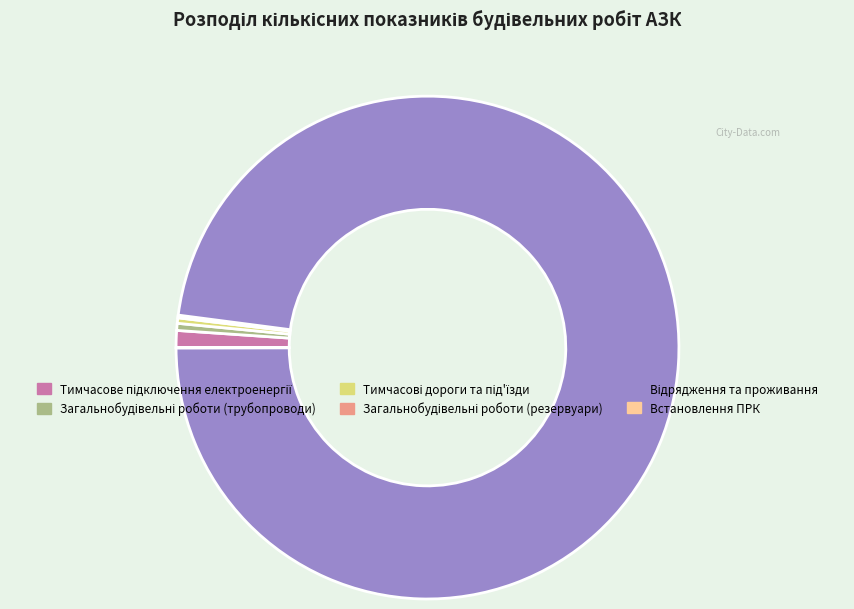

Does any single category account for the majority?

Yes